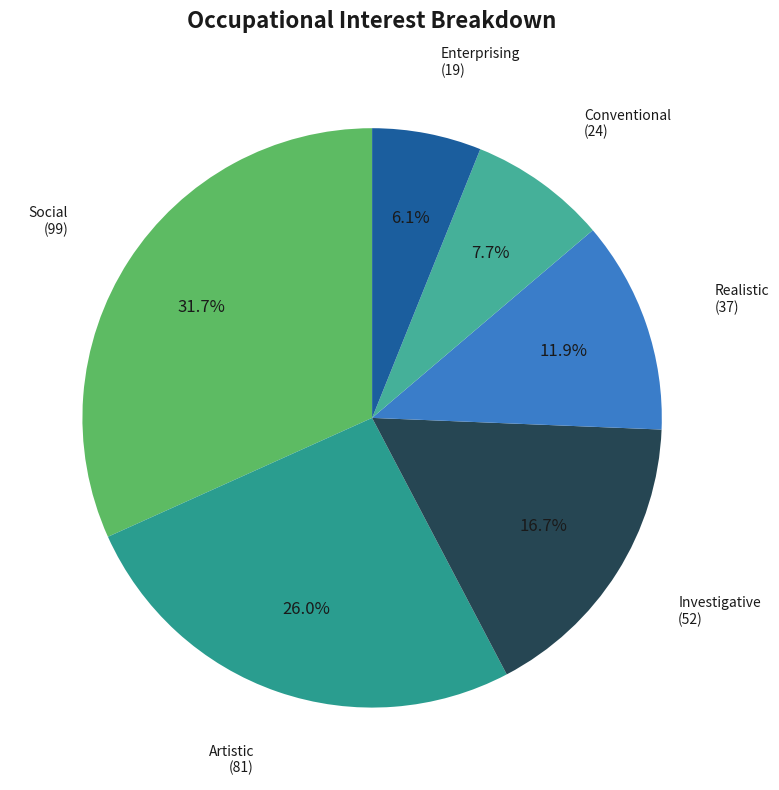

The Social slice represents 32% of the pie. True or false?

True